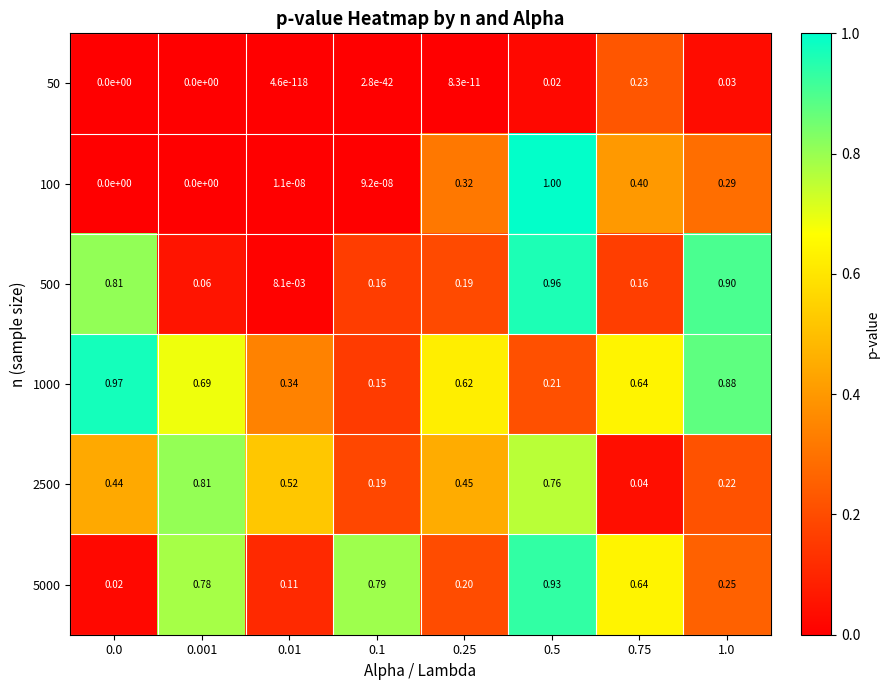

Rank the series by their maximum value, from highest to lowest.

100, 1000, 500, 5000, 2500, 50